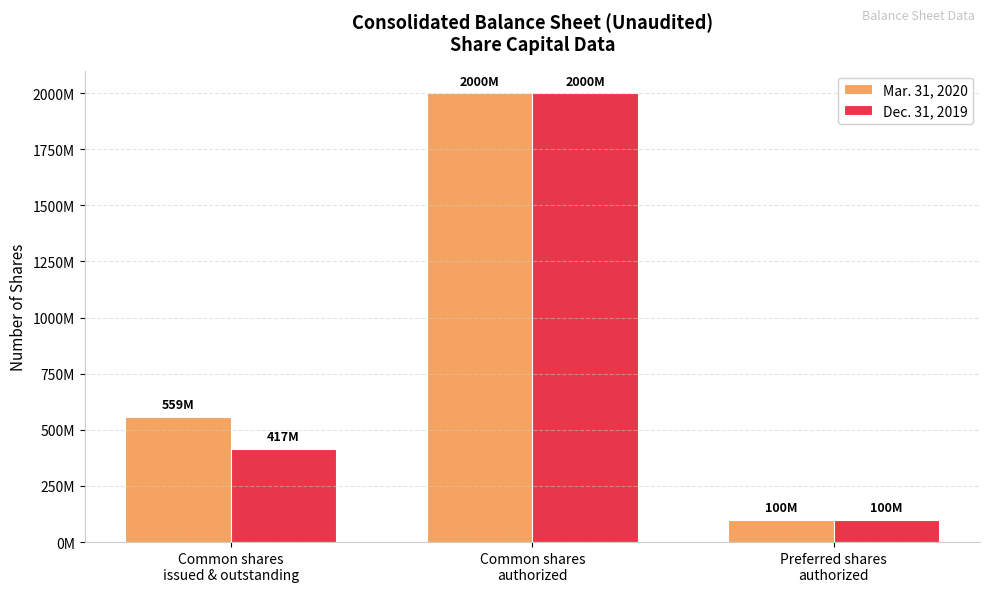

What are all the series names shown in the legend?

Mar. 31, 2020, Dec. 31, 2019